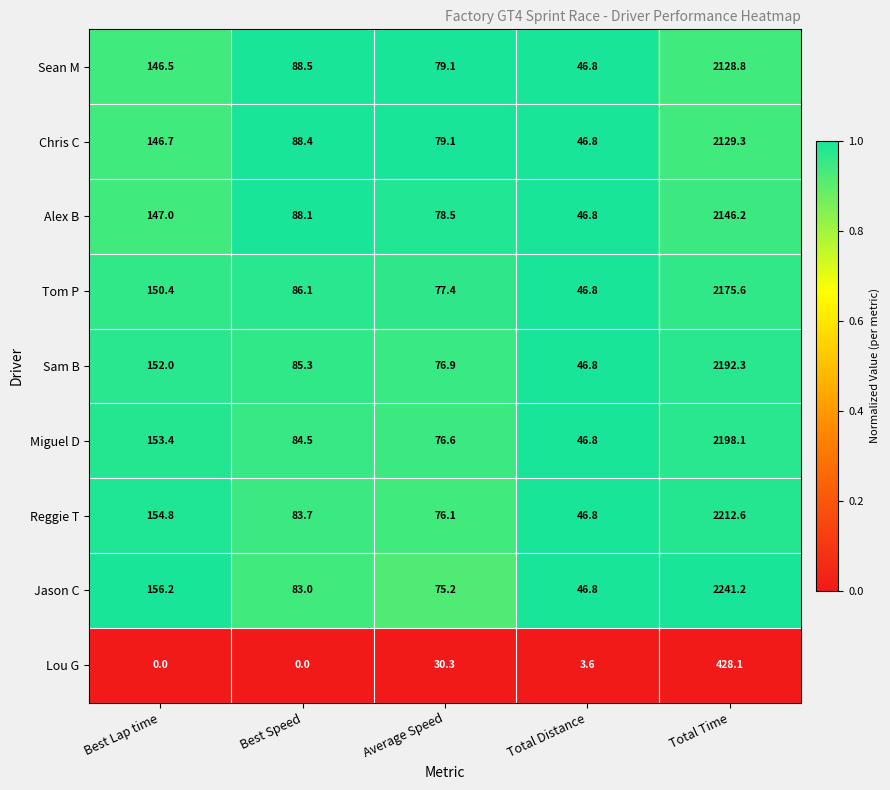

True or false: Sam B has a value of 26.2 at Best Speed.

False